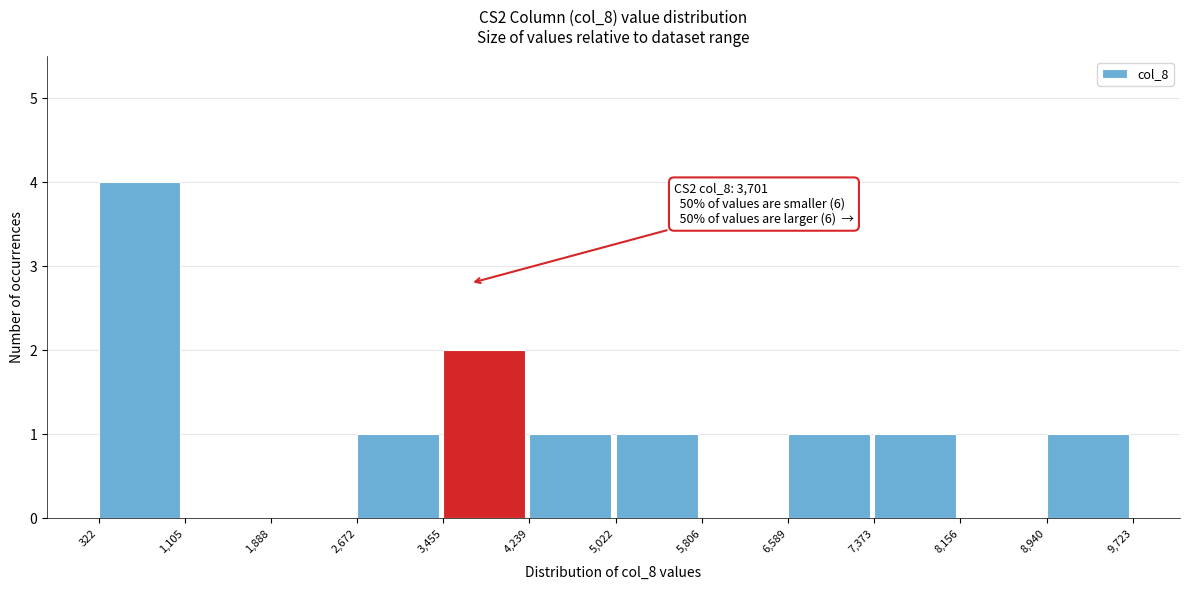

Which range on the x-axis has the tallest bar?

322 to 1,105